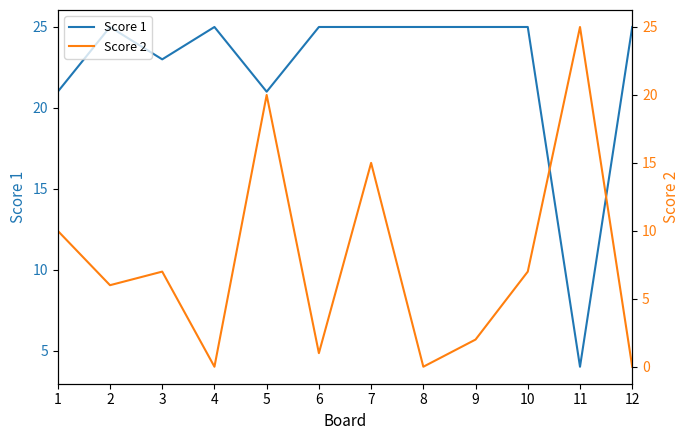

How many interior local peaks does the Score 2 series have?

4